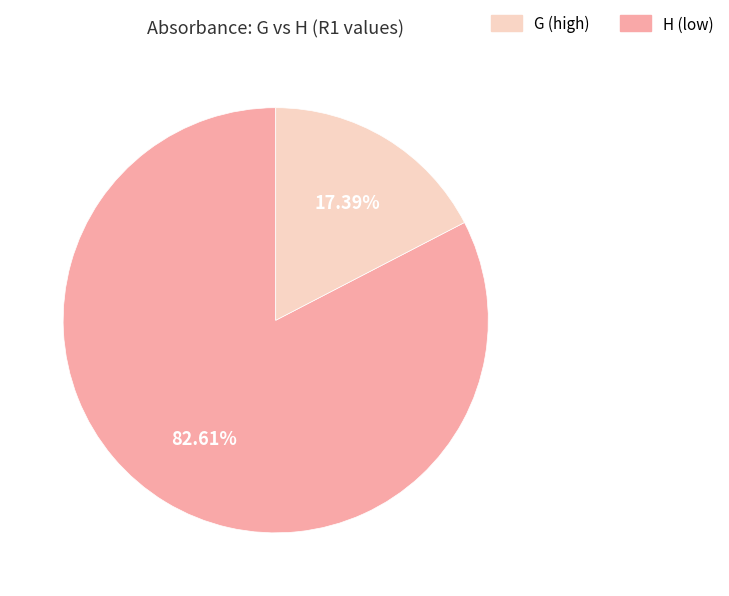

What is the smallest slice in the pie chart?

H